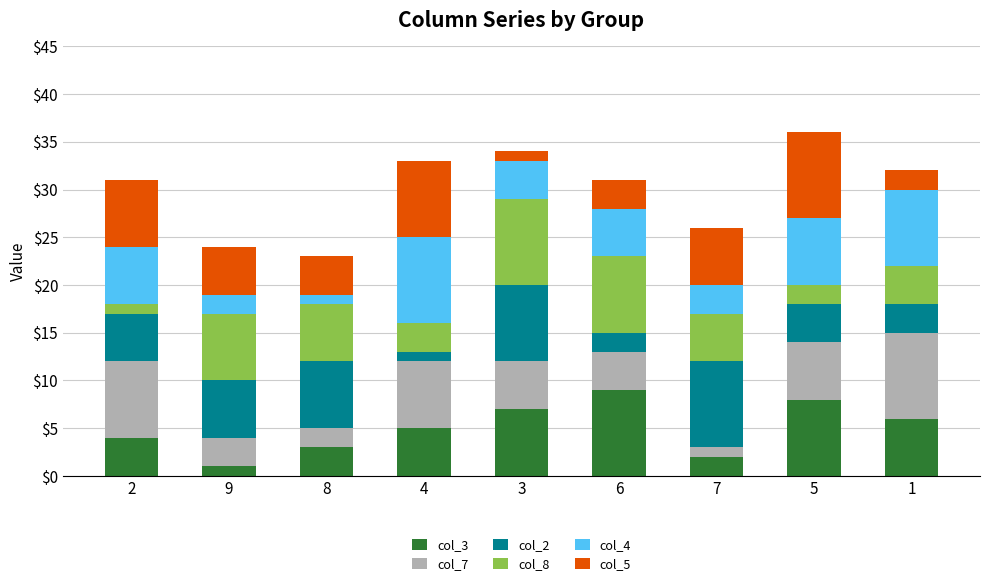

What is the difference between the maximum and second lowest values in the col_3 series?

7